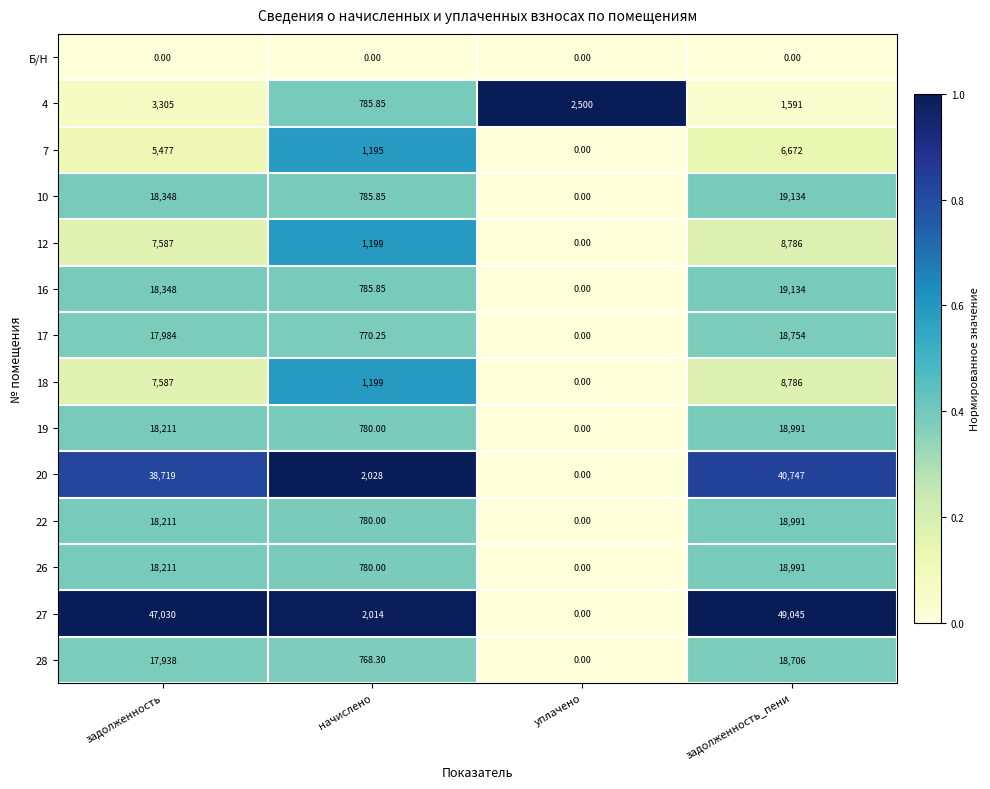

At which label does 4 first exceed 2500?

задолженность